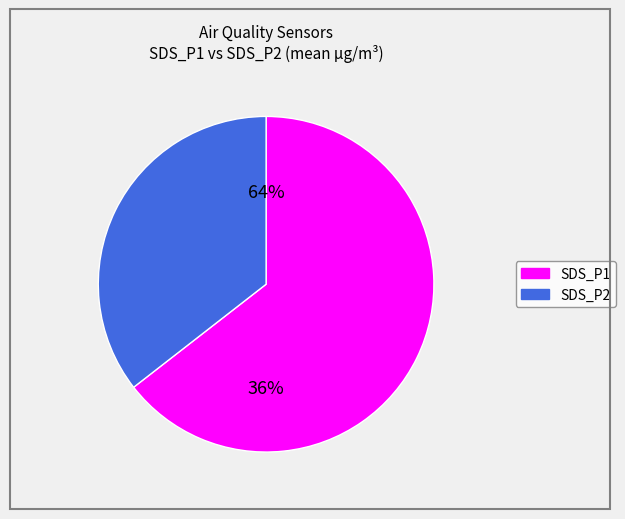

Does SDS_P2 account for over 50% of the chart?

No